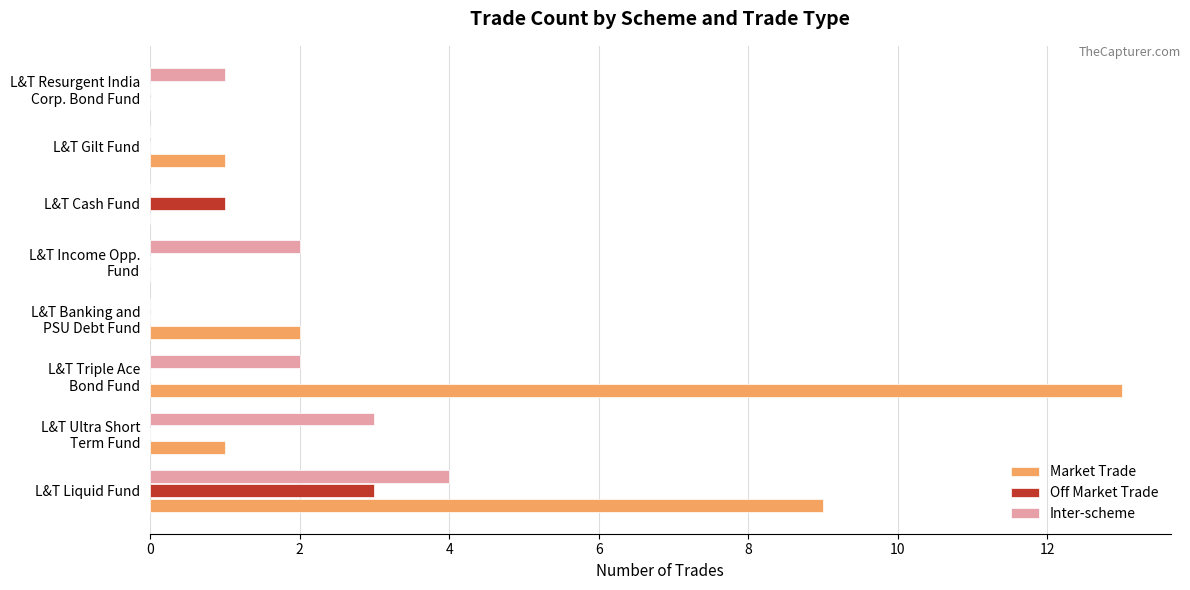

Between L&T Liquid Fund and L&T Cash Fund, which series saw the biggest shift?

Market Trade